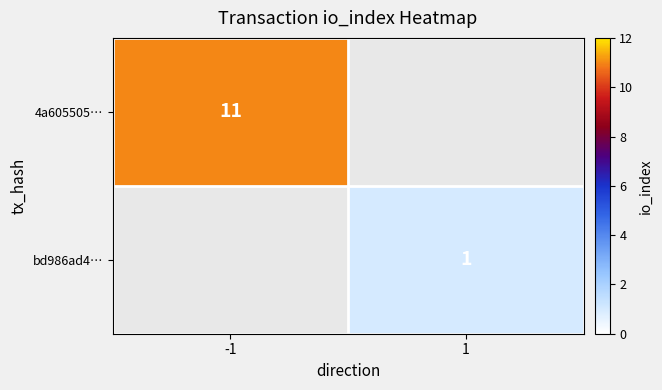

What is the greatest value displayed?

11.0